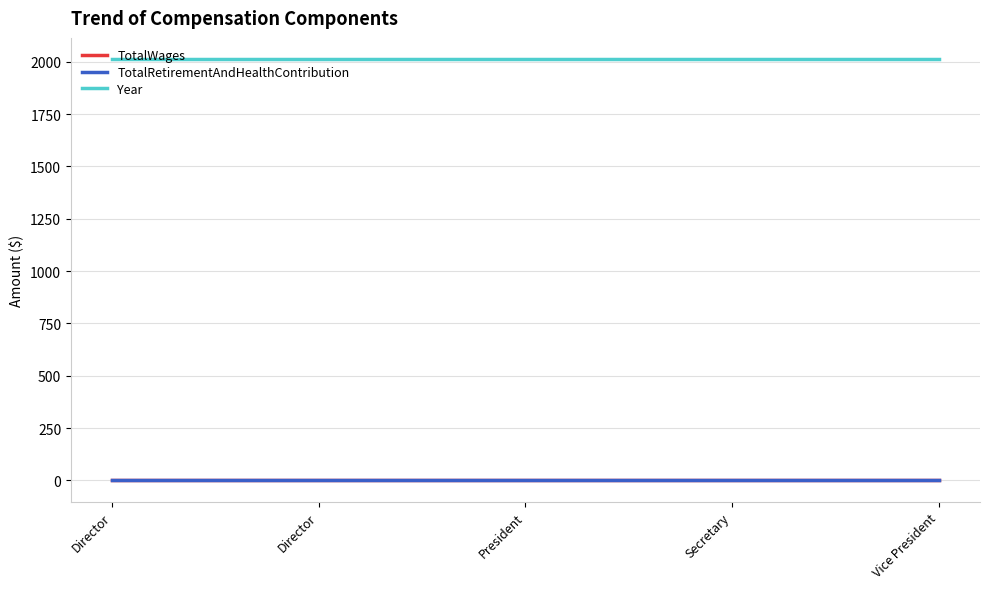

Does the chart have visible grid lines?

Yes